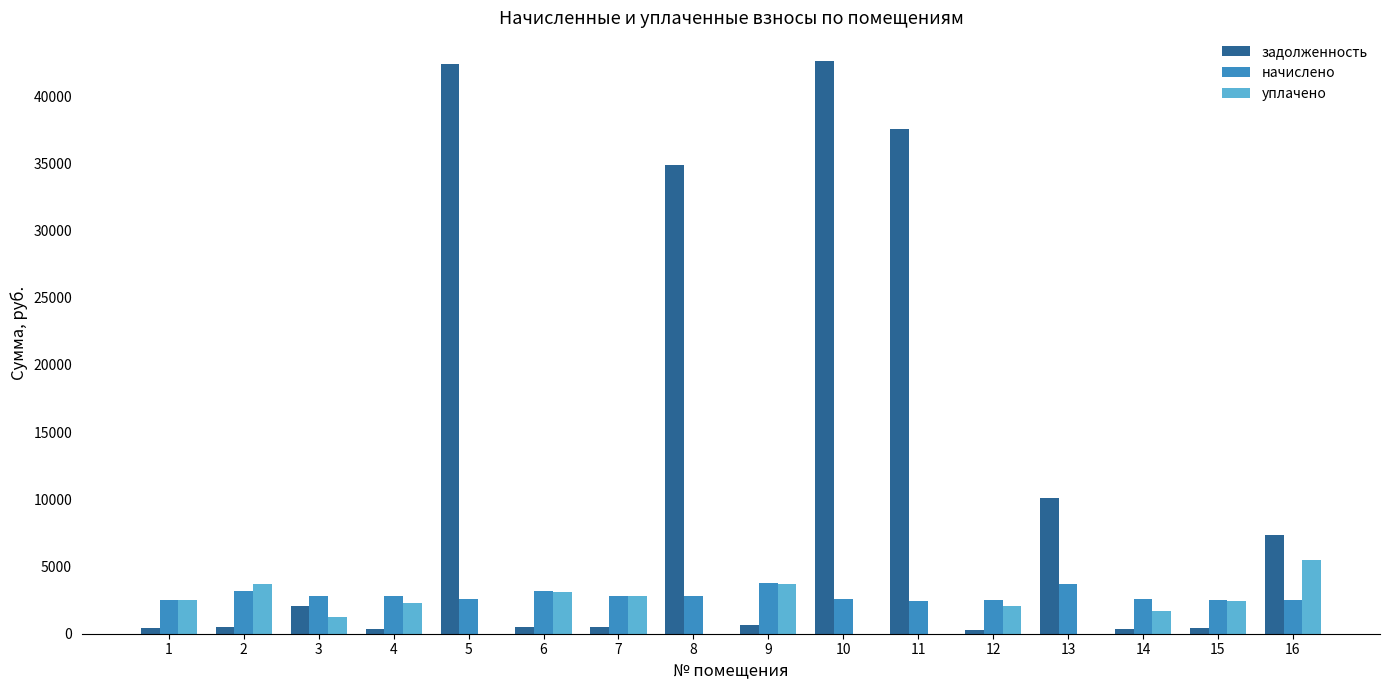

What is the highest value of the задолженность series?

42608.5